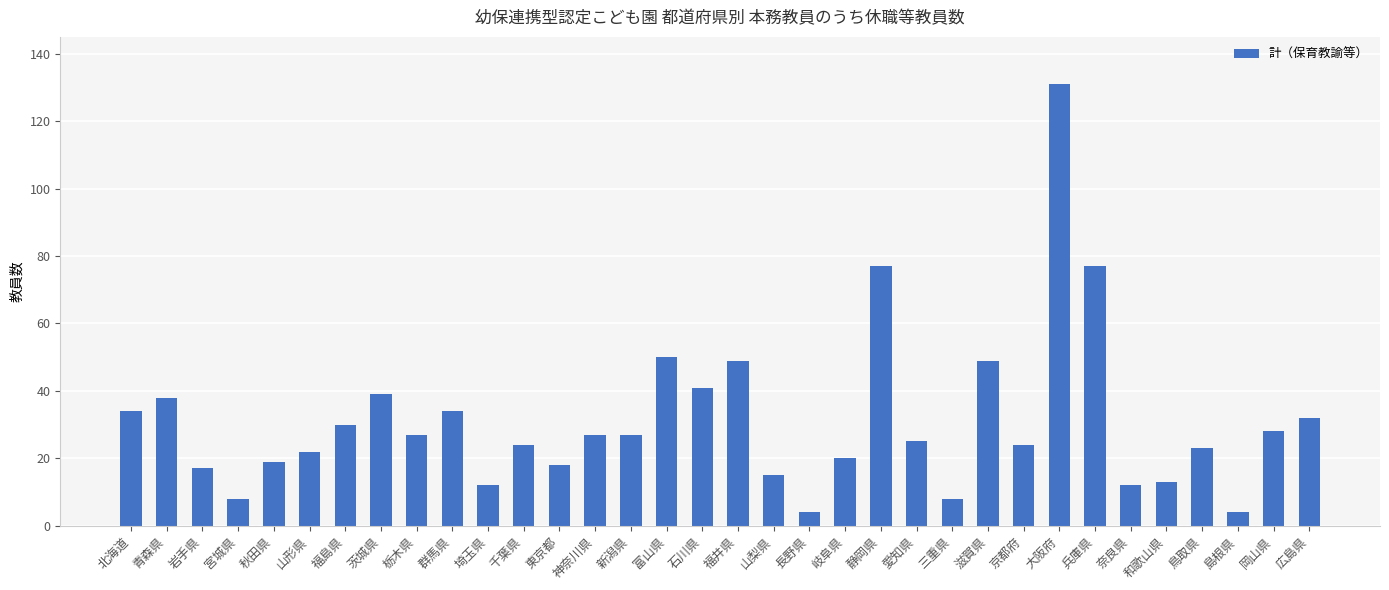

What is the difference between the maximum and second lowest values?

127